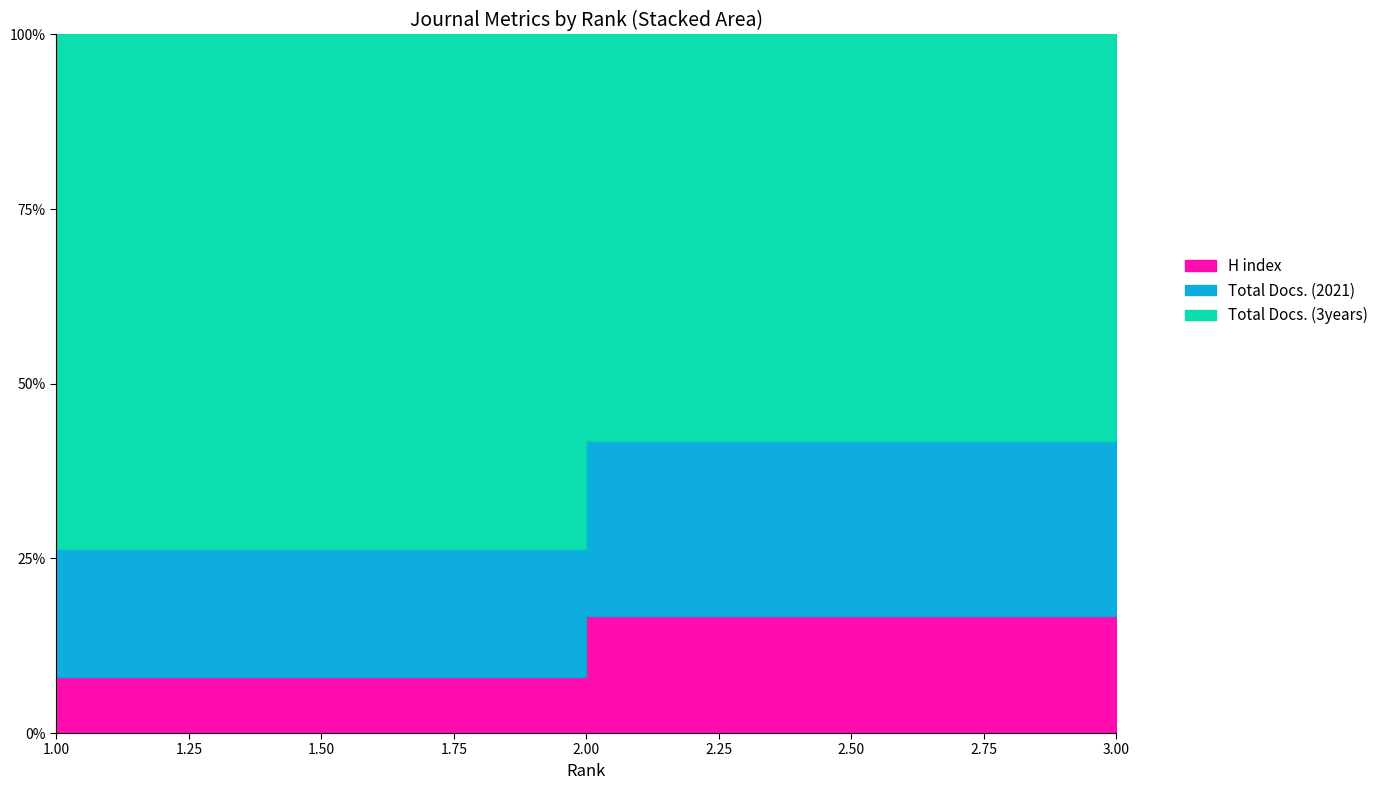

What is the value of the H index point at the 3rd from the left?

22